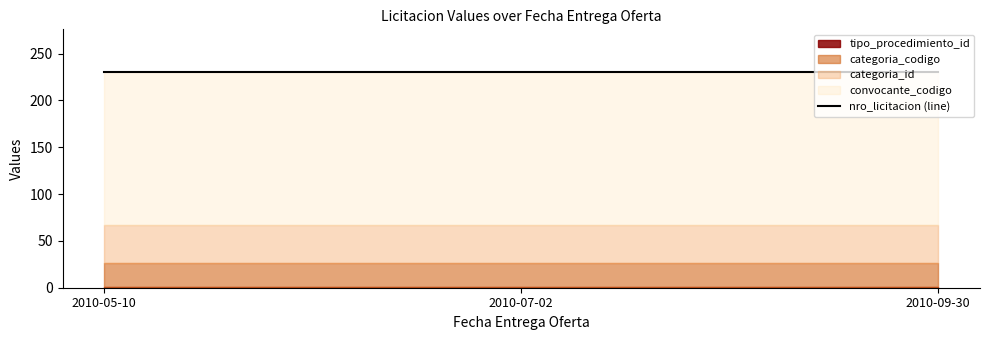

The tipo_procedimiento_id series shows 0 at 2010-07-02. True or false?

False